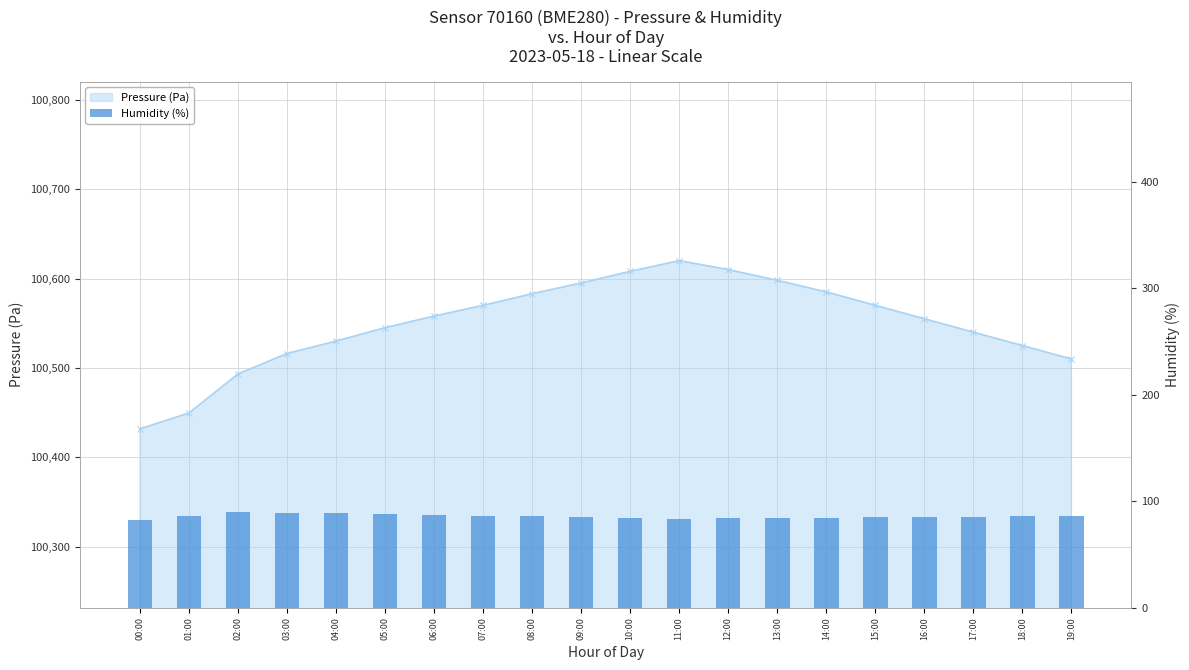

What is the sum of the values at 17:00 and 03:00?

174.5